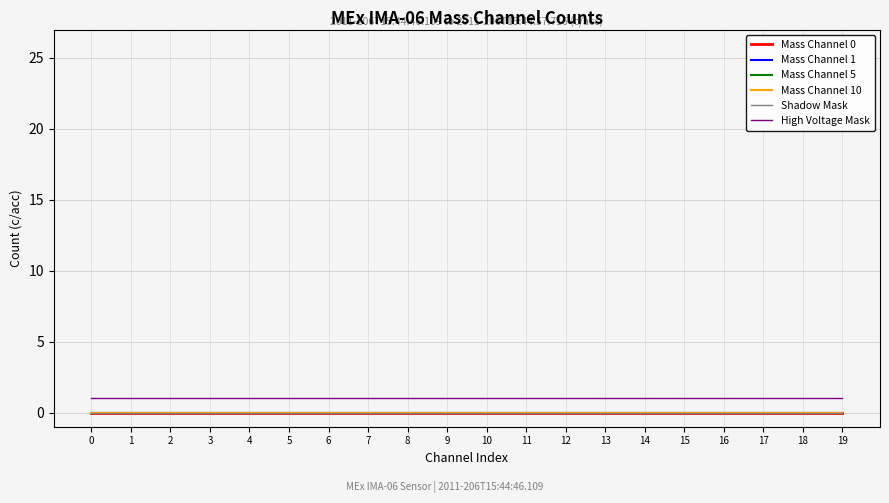

Does the chart display data point markers on the line(s)?

No